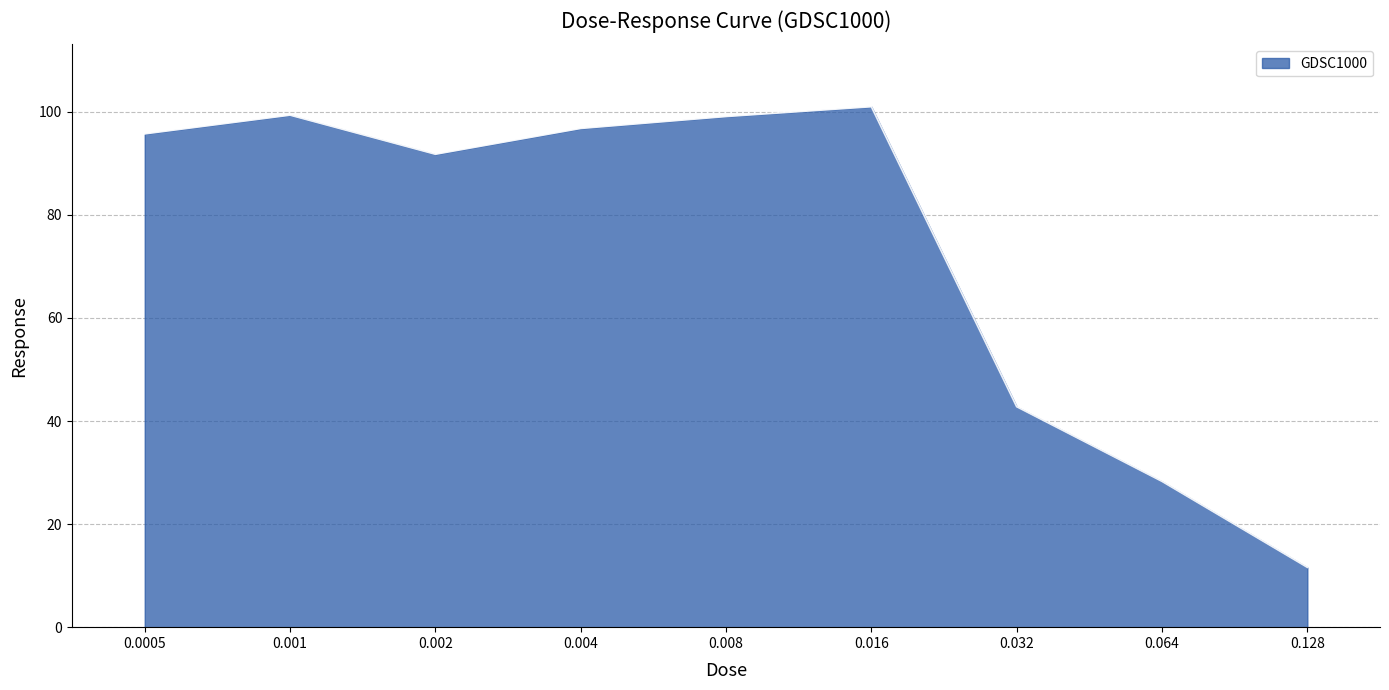

List the labels in order of value, smallest first.

0.128, 0.064, 0.032, 0.002, 0.0005, 0.004, 0.008, 0.001, 0.016